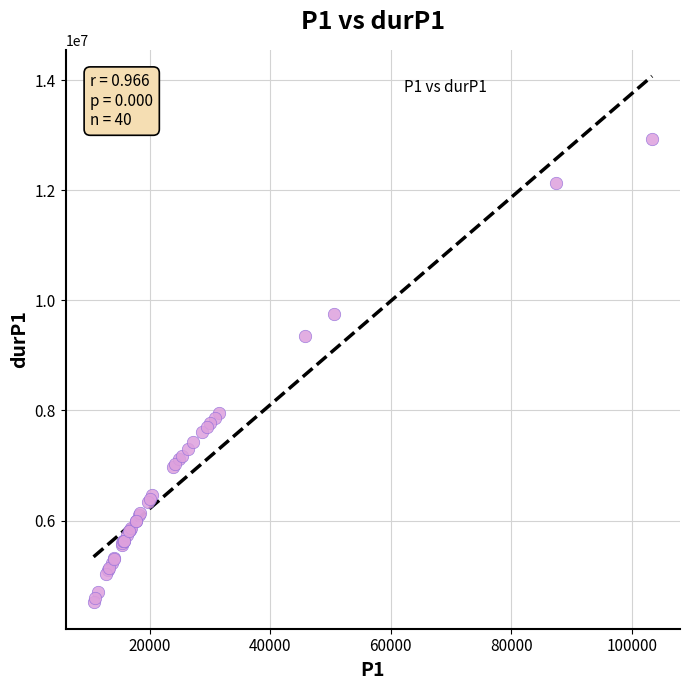

What Y value in the scatter plot is closest to 8719547?

9344229